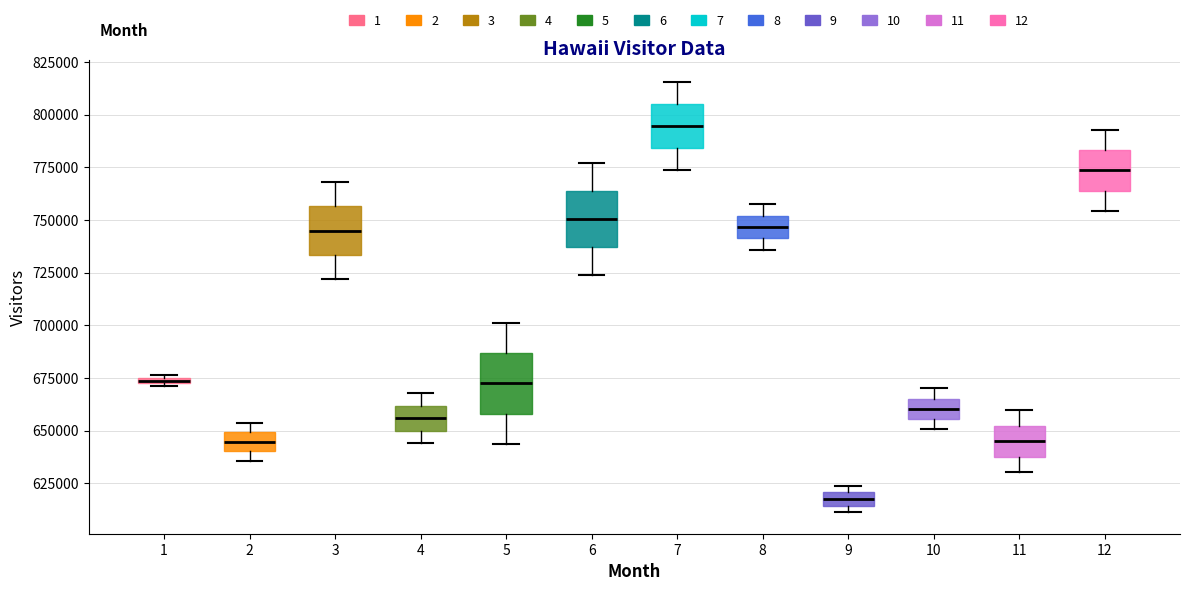

Where does the upper whisker of the box at x = 3 end on the y-axis? The values are not printed on the chart, so give them approximately, as read against the axis.

770000